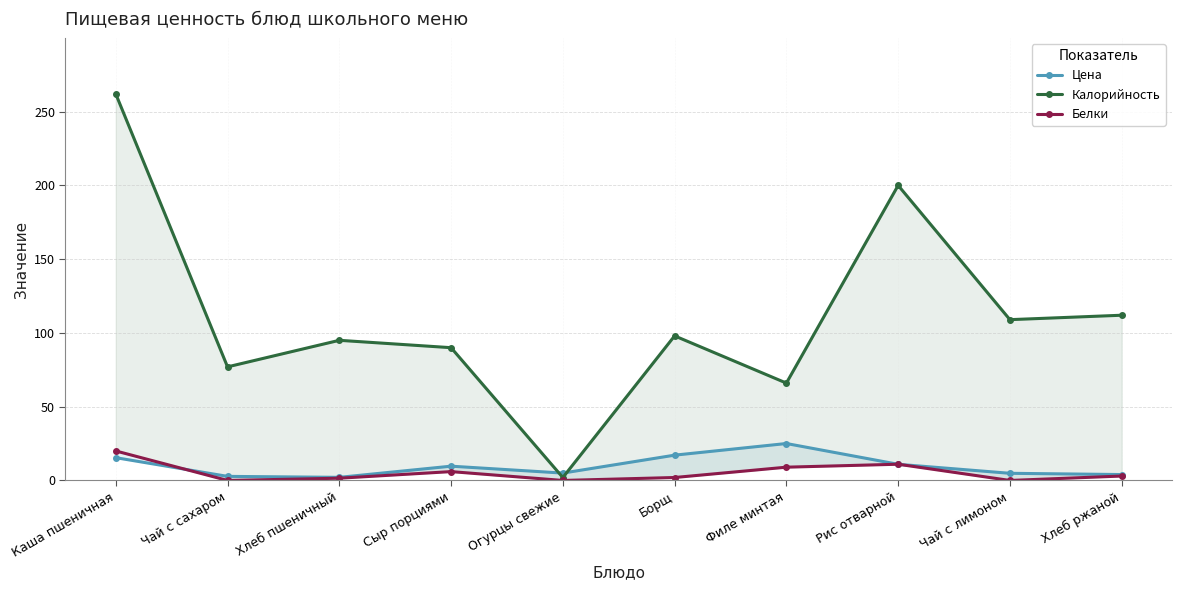

At which category is the sum across all series the highest?

Каша пшеничная